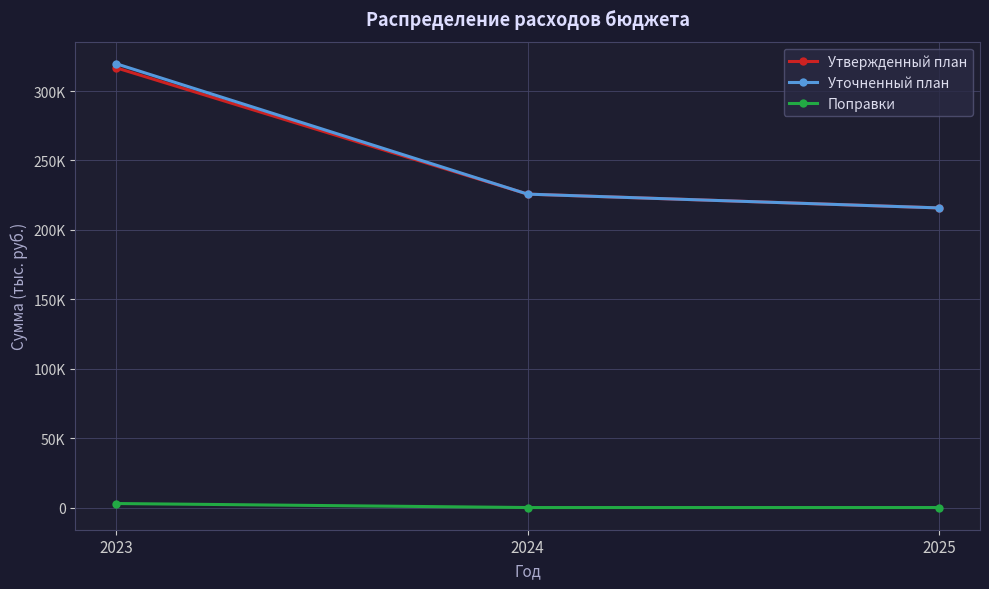

At how many categories does at least one series exceed 66494?

3